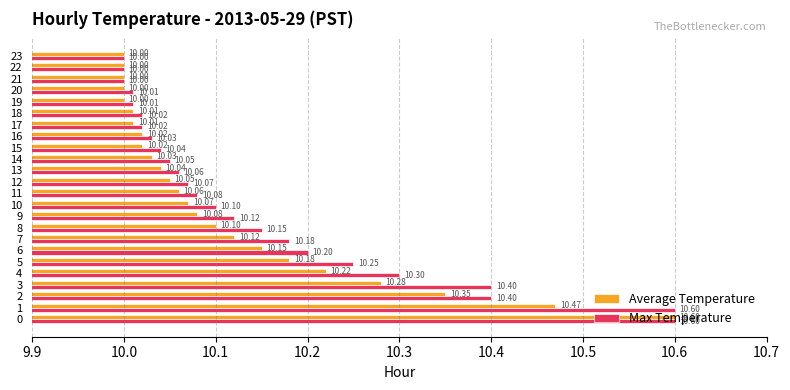

What is the difference between the maximum and minimum values in the Average Temperature series?

0.6